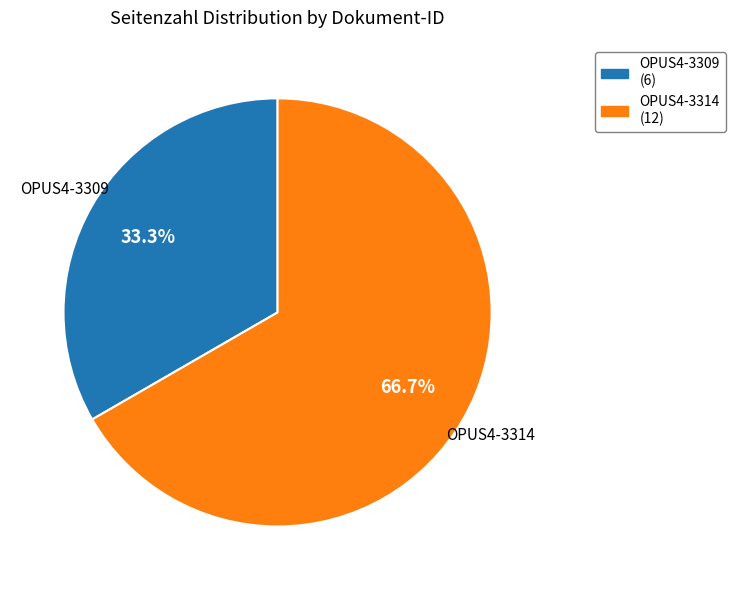

Rank the categories by value from highest to lowest.

OPUS4-3314, OPUS4-3309